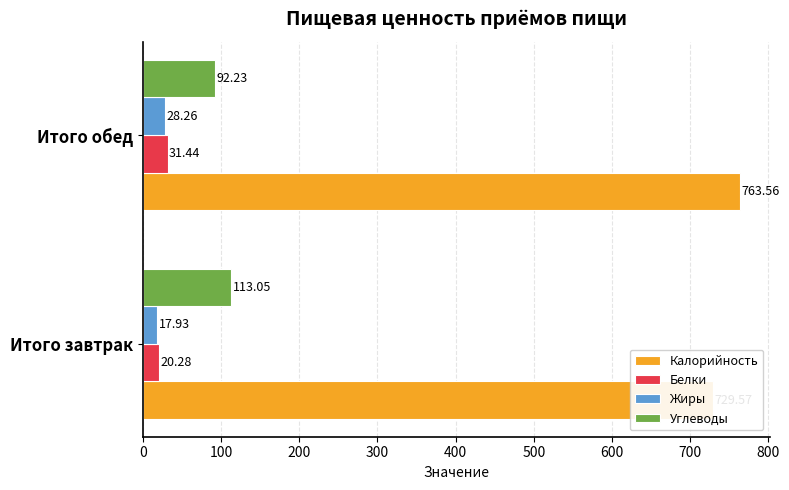

What is the value of the Углеводы bar at the 1st from the left?

113.0